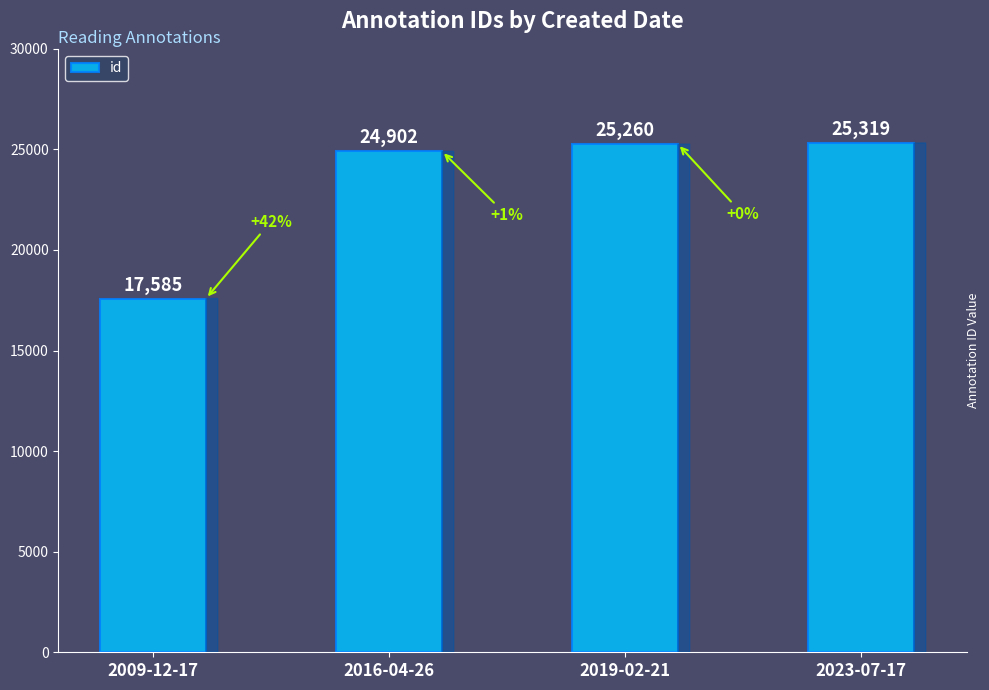

How many series are shown in this chart?

1